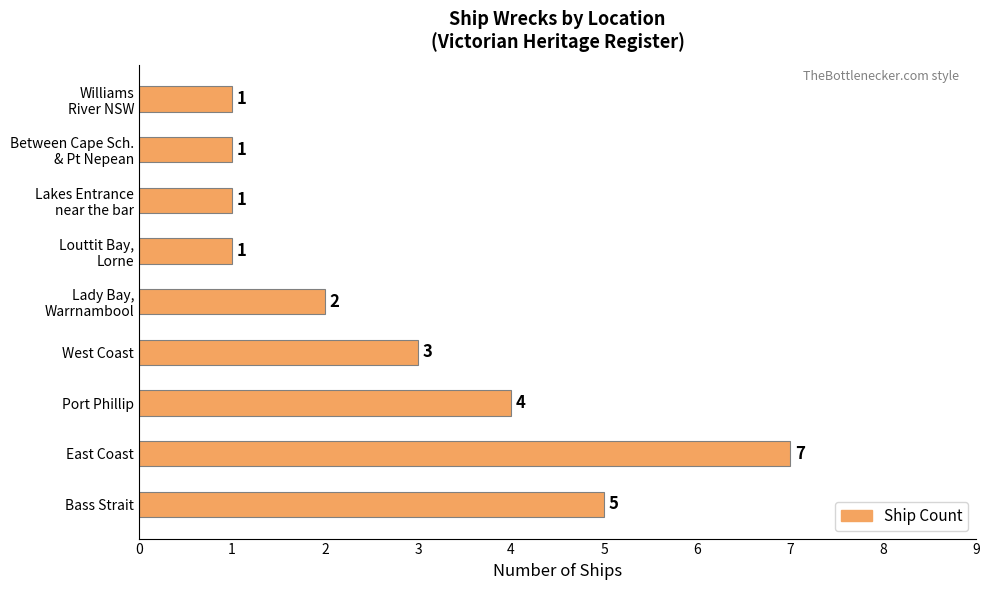

The chart shows a value of 4 at East Coast. True or false?

False